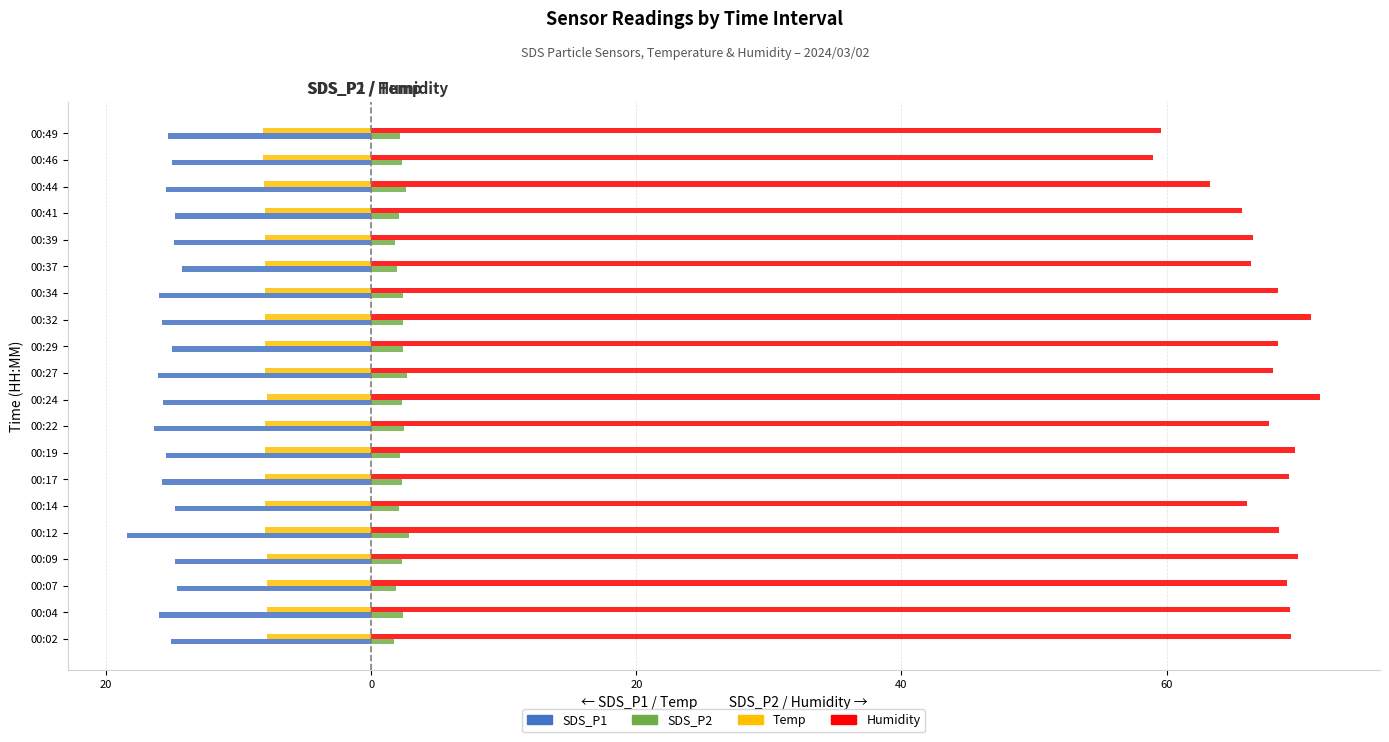

What are all the series names shown in the legend?

SDS_P1, SDS_P2, Temp, Humidity